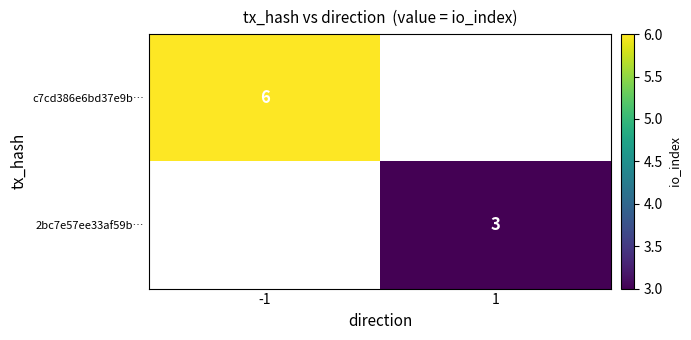

Is it true that c7cd386e6bd37e9b… equals 6 at -1?

True